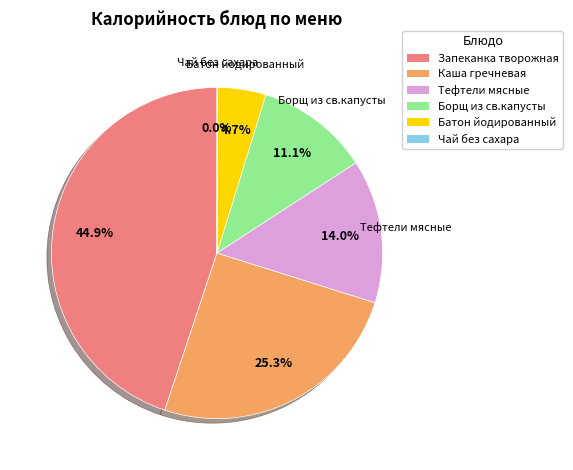

To the nearest percent, what is the difference between the largest and smallest slice percentages?

45%